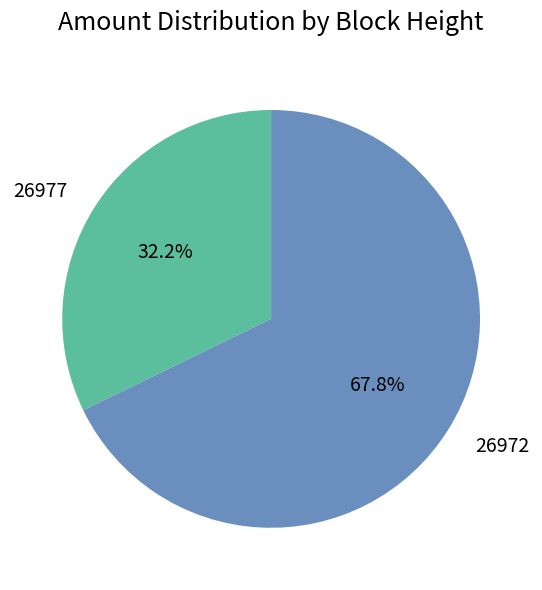

To the nearest percent, what is the combined percentage of 26977 and 26972?

100%